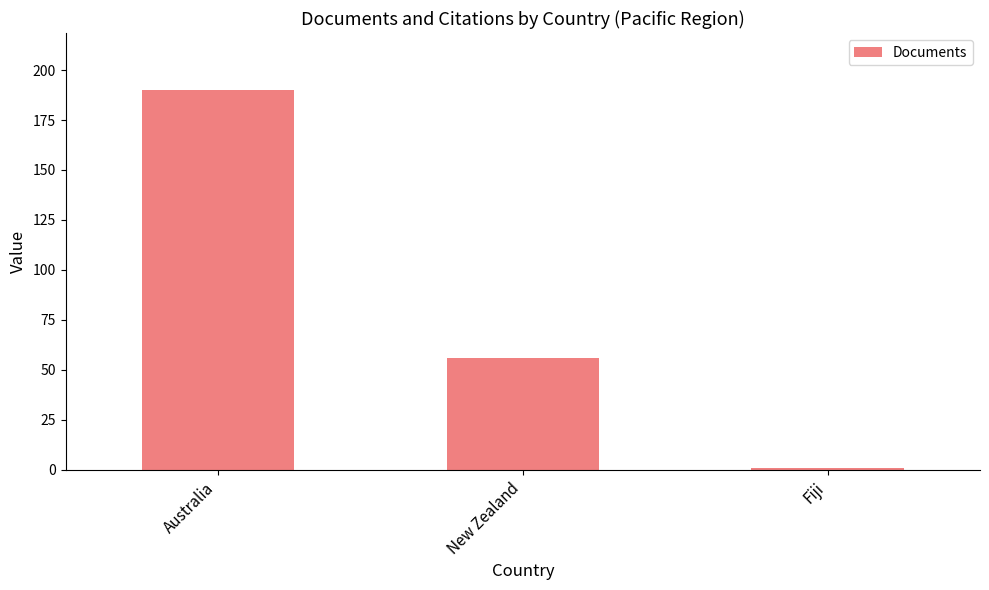

Reading left to right, transcribe all the data shown in this chart.

Australia=190	New Zealand=56	Fiji=1